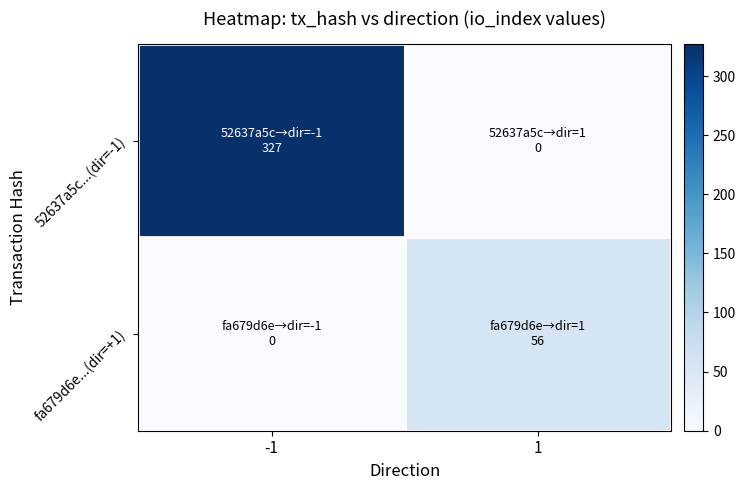

What is the maximum value shown in the chart?

327